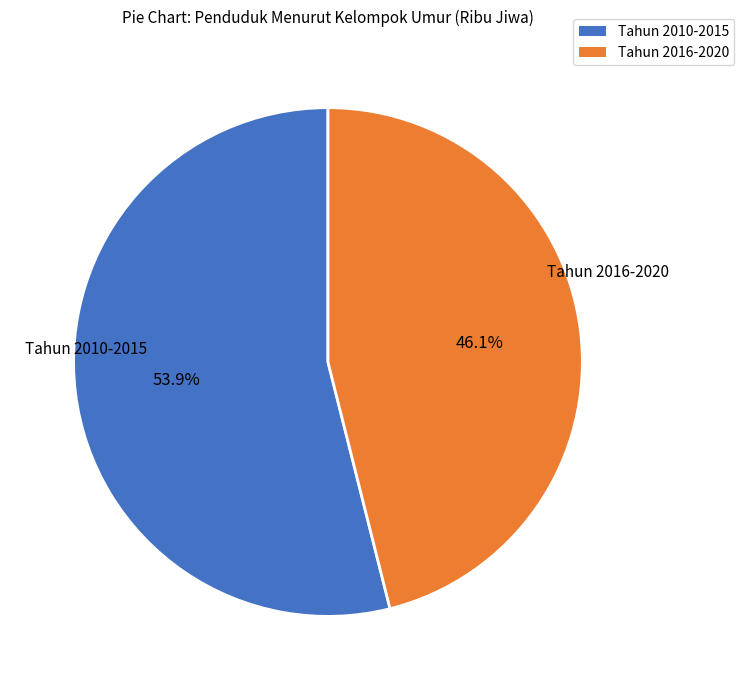

Is there any slice that represents more than half of the pie?

Yes